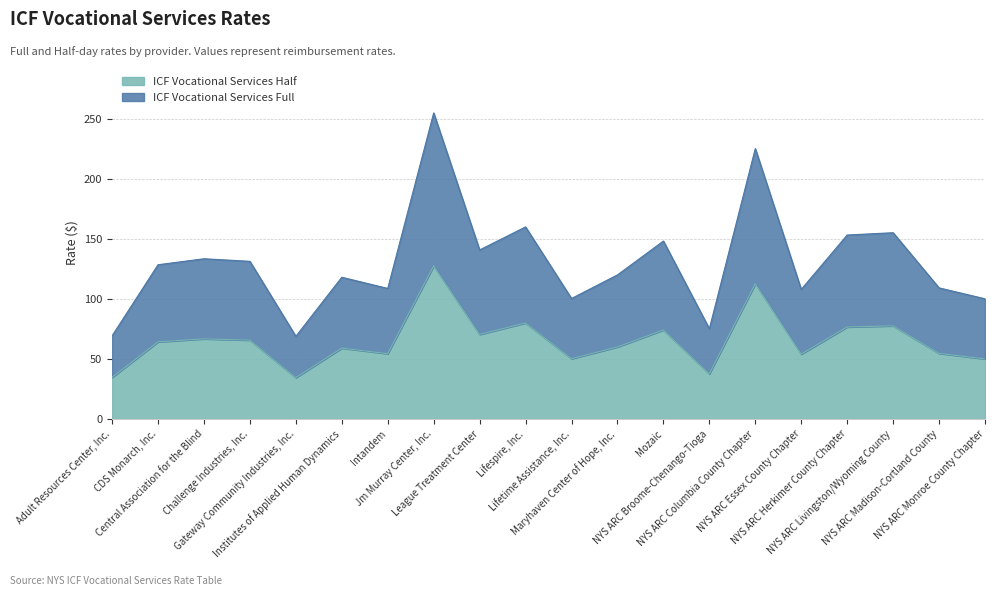

How many interior local peaks does the ICF Vocational Services Half series have?

7